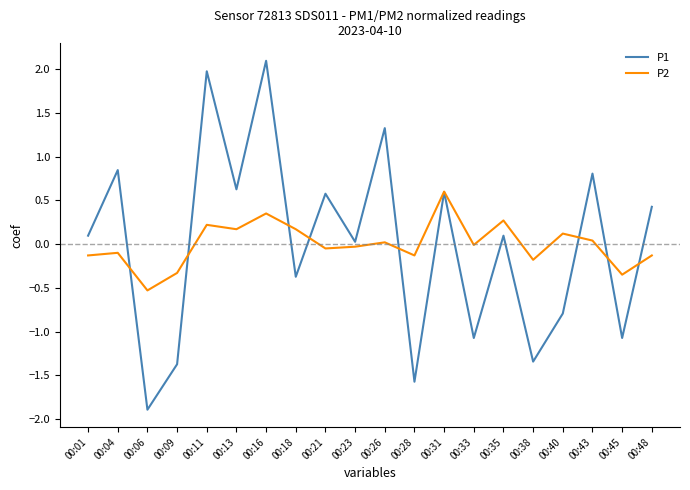

What is the spread (max minus min) of values at 00:45?

0.7